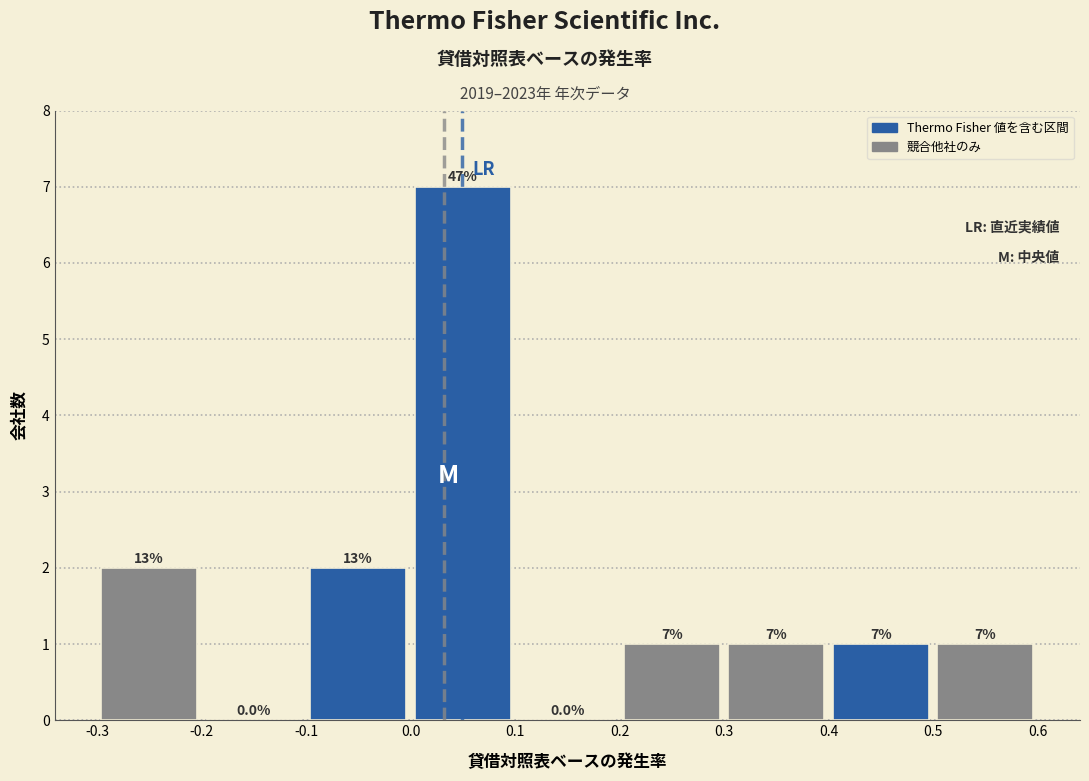

Over which range of the x-axis is the bar tallest?

0.0 to 0.1